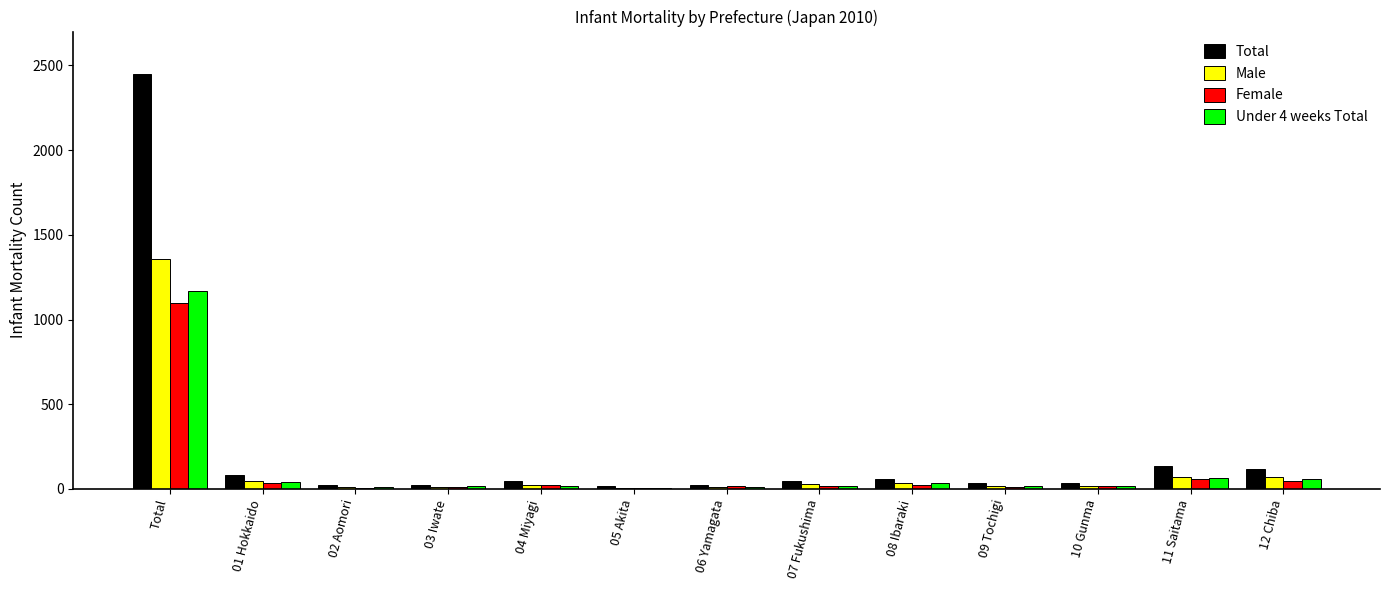

What is the sum of all Female values?

1375